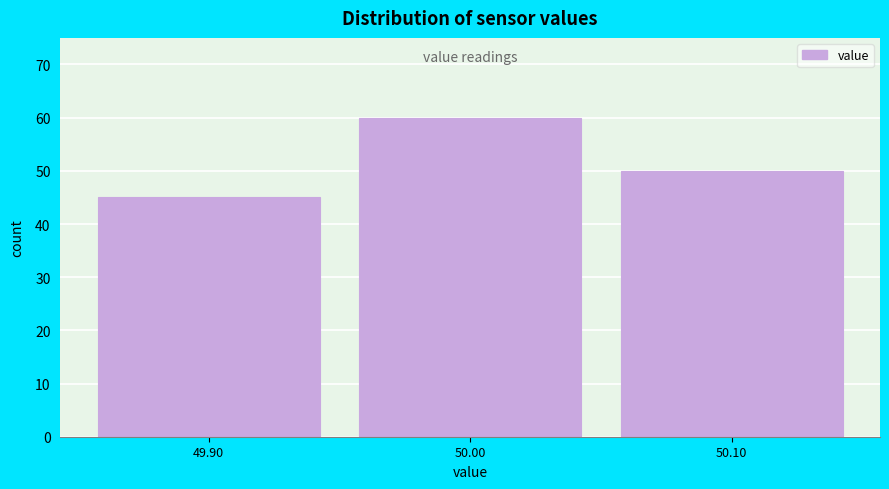

Reading left to right, transcribe this chart: for each bar, give the range it covers on the x-axis and its height. The values are not printed on the chart, so give them approximately, as read against the axis.

49.85 to 49.95: 45
49.95 to 50.05: 60
50.05 to 50.15: 50